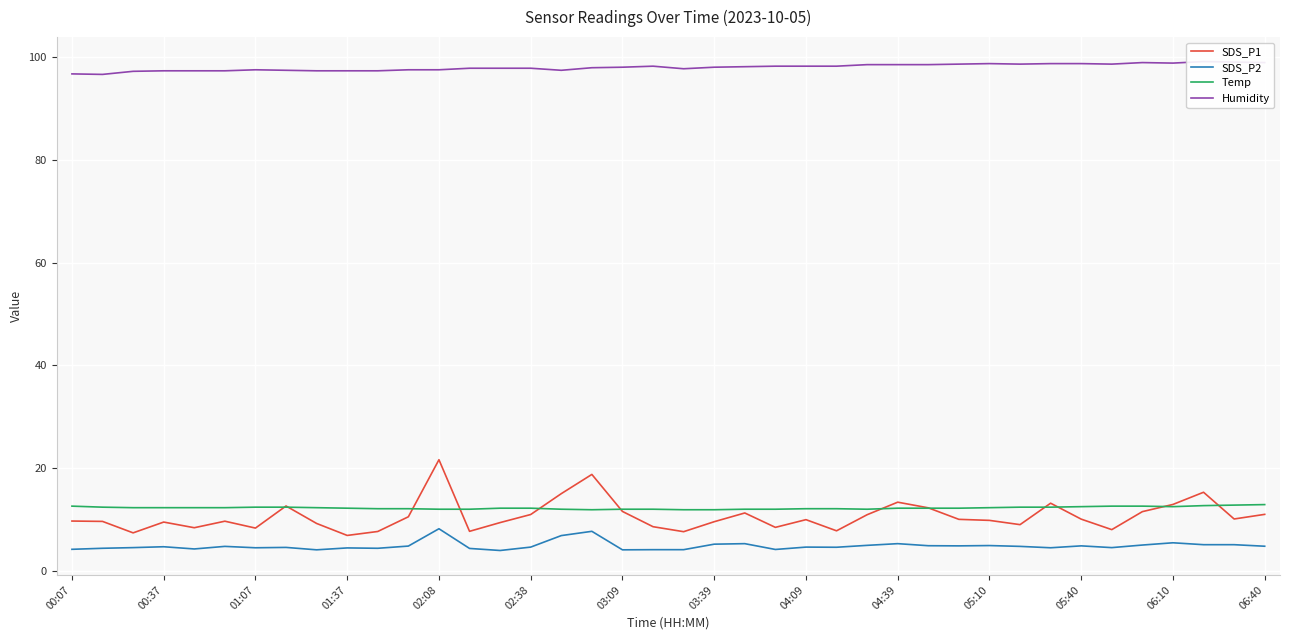

True or false: SDS_P1 and SDS_P2 cross at least once.

False